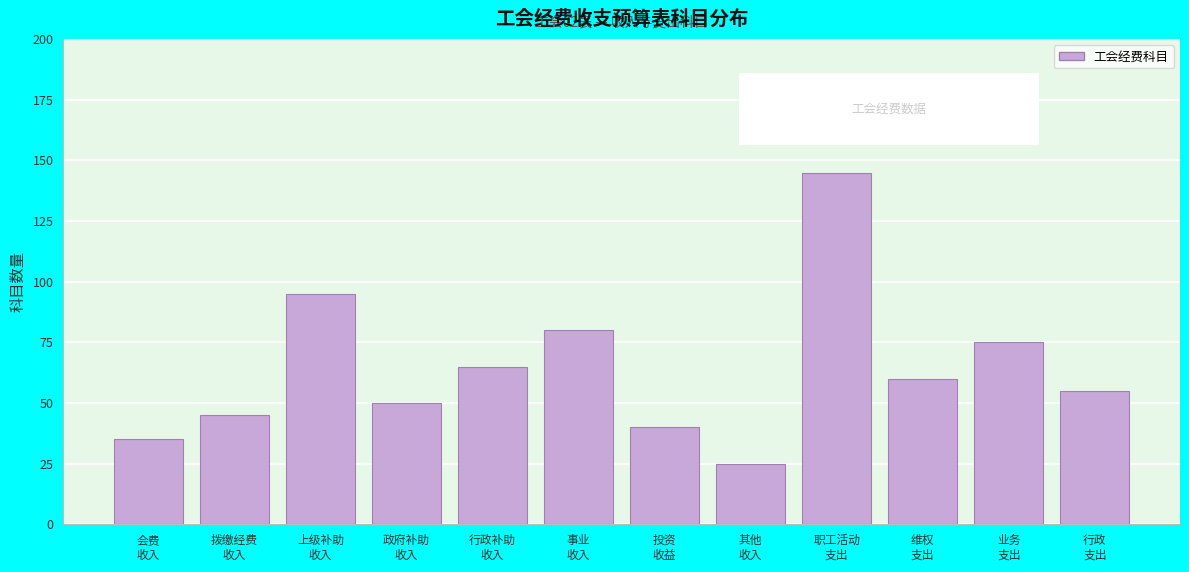

Reading left to right, transcribe all the data shown in this chart.

35	45	95	50	65	80	40	25	145	60	75	55